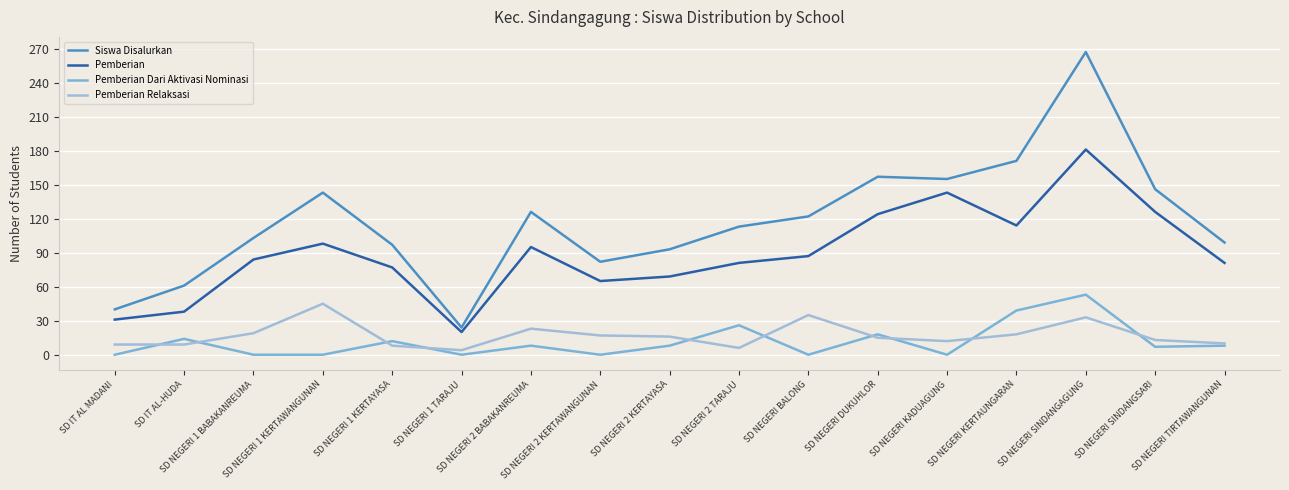

What is the highest value of the Pemberian series?

181